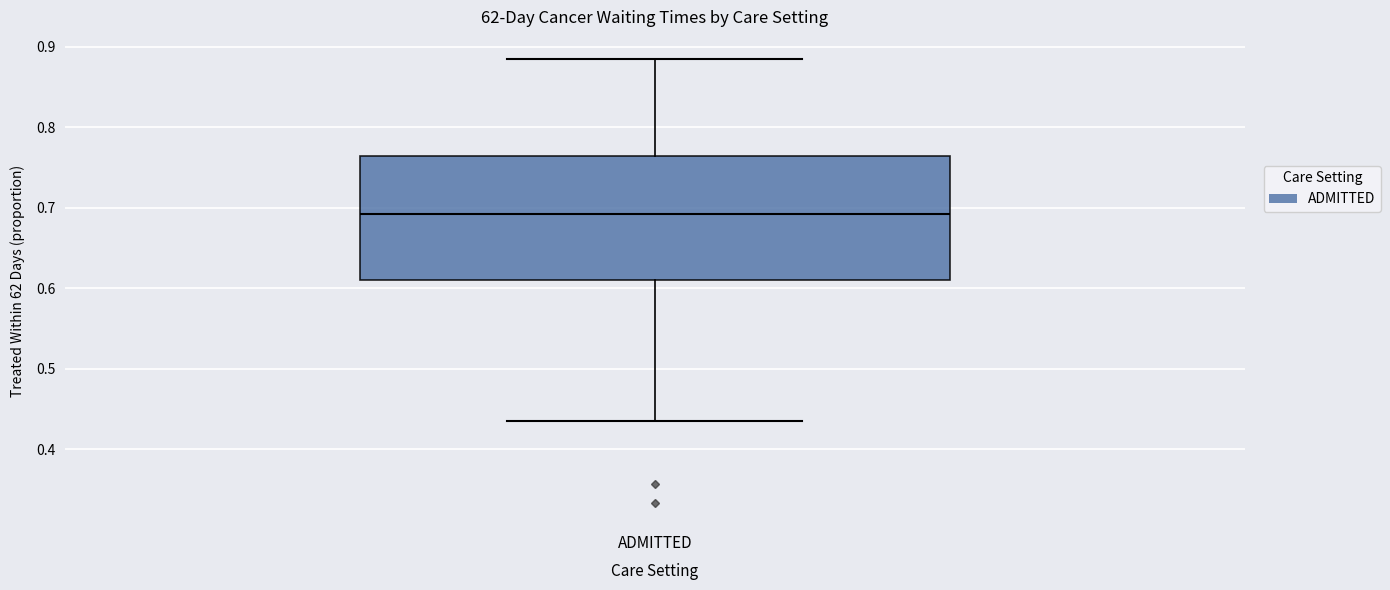

Where does the median line of the box for ADMITTED sit on the y-axis? The values are not printed on the chart, so give them approximately, as read against the axis.

0.69